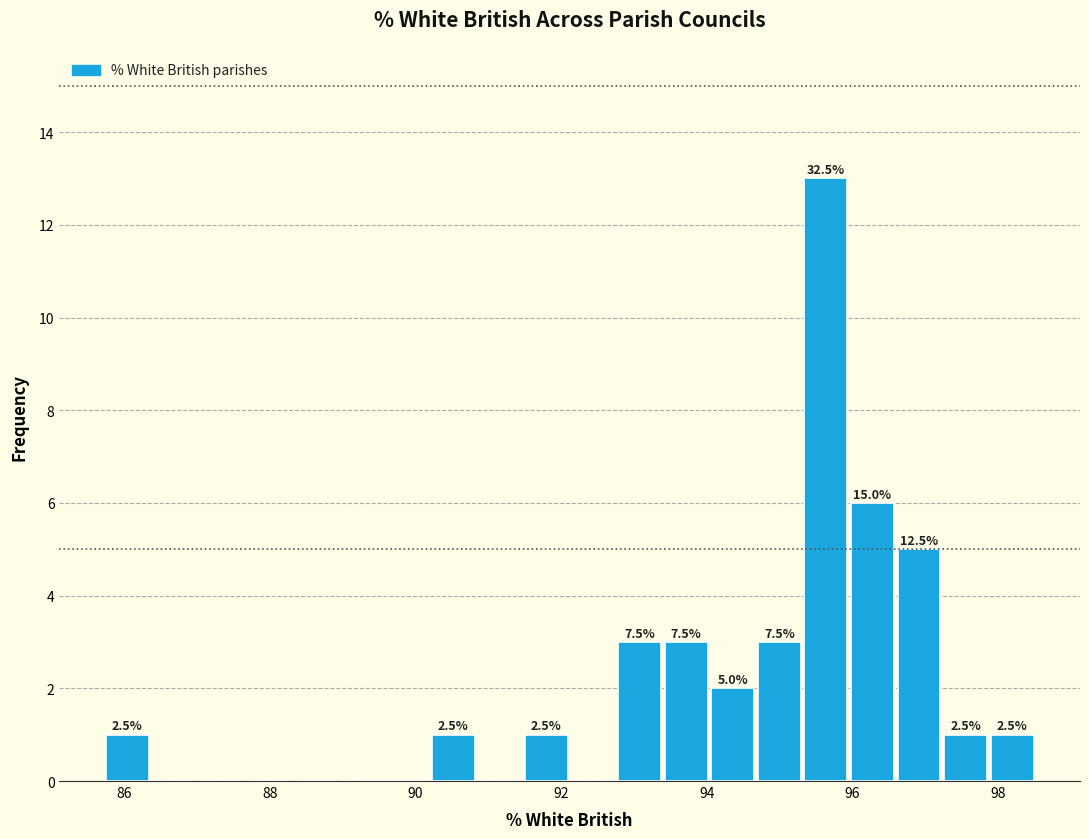

Read against the x-axis, roughly where is the centre of the tallest bar?

95.6